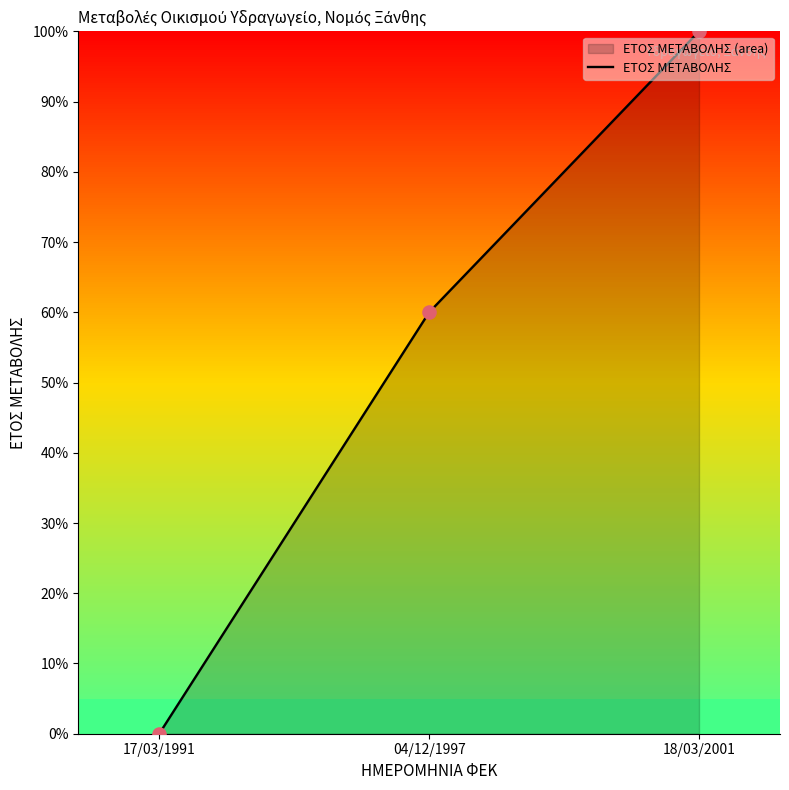

What is the change in value from 17/03/1991 to 04/12/1997?

+60